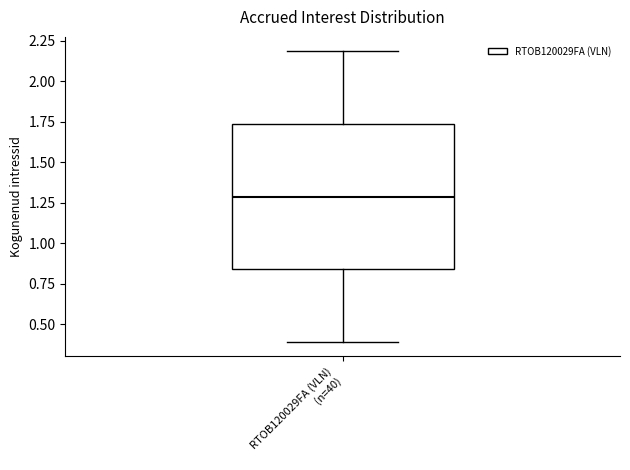

Where is the lower edge of the box for RTOB120029FA (VLN) (n=40) on the y-axis? The values are not printed on the chart, so give them approximately, as read against the axis.

0.85